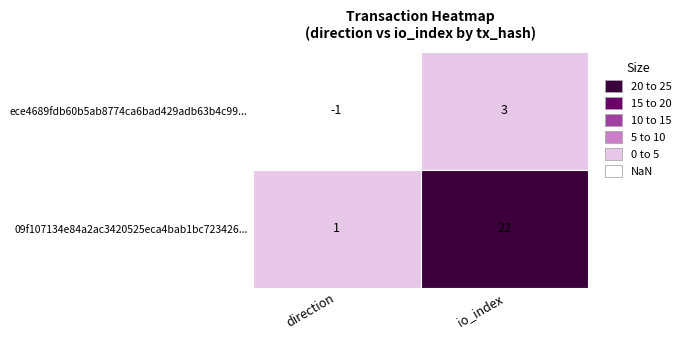

Which has a higher value, 1 or 0?

1